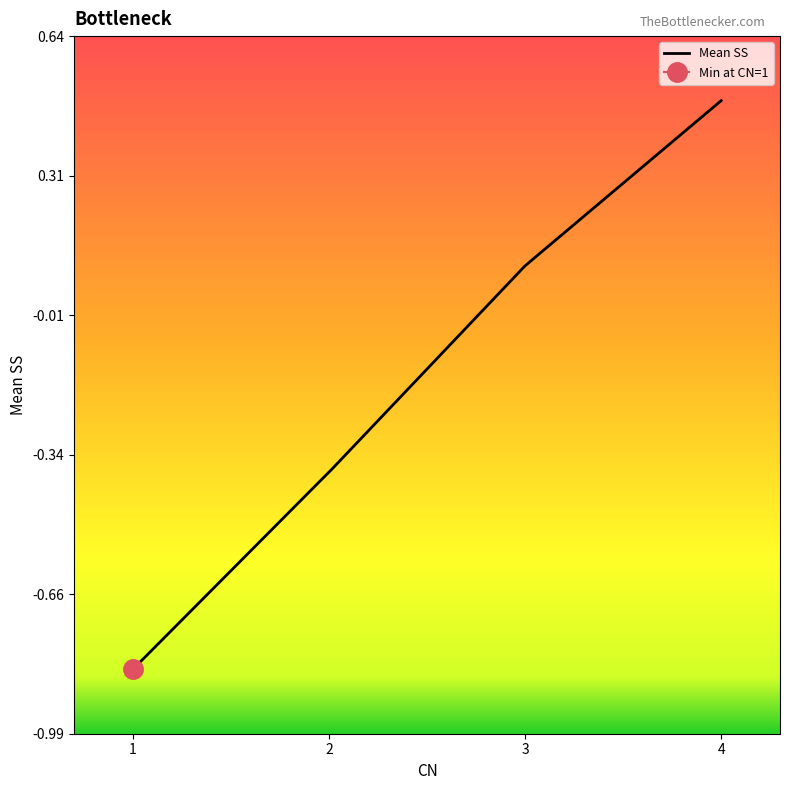

Does the chart have visible grid lines?

No